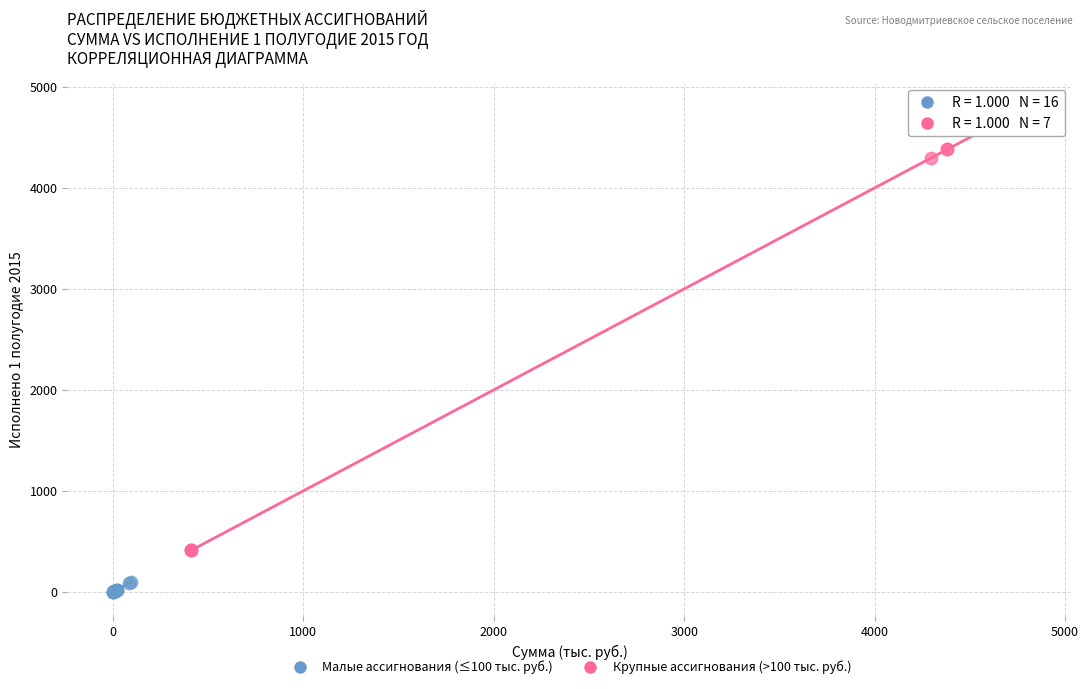

Which series has the widest spread of Y values?

Крупные ассигнования (>100 тыс. руб.)